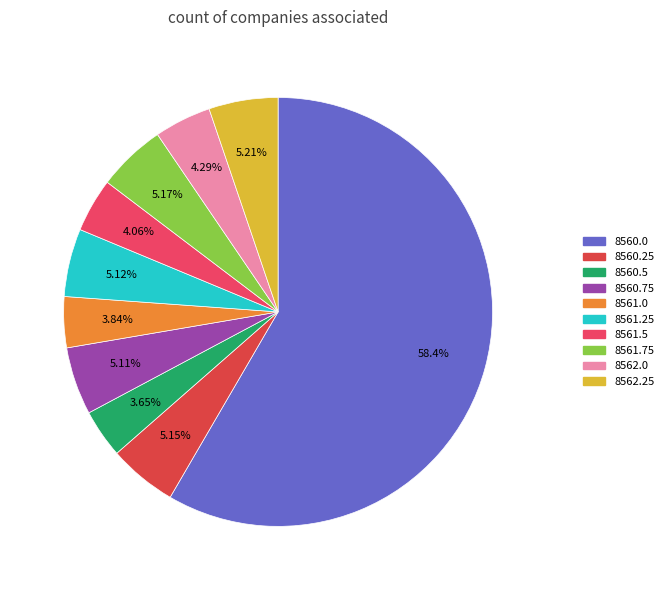

The 8561.0 slice represents 1% of the pie. True or false?

False